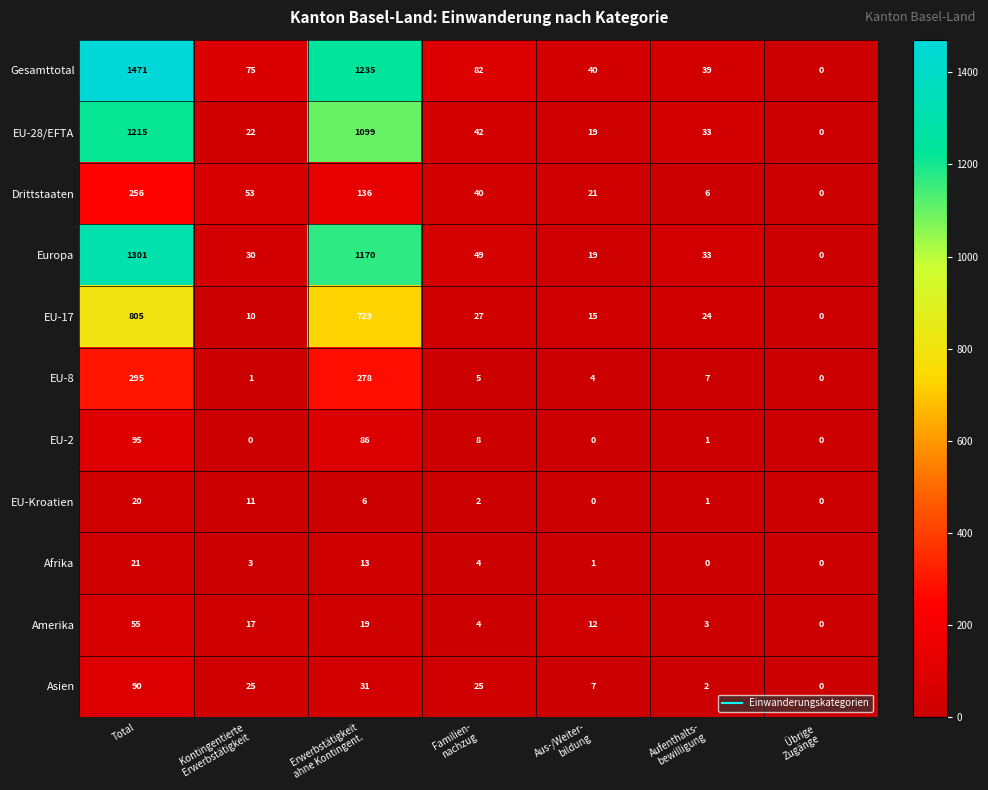

At Kontingentierte
Erwerbstätigkeit, list the series in order from smallest to largest.

EU-2, EU-8, Afrika, EU-17, EU-Kroatien, Amerika, EU-28/EFTA, Asien, Europa, Drittstaaten, Gesamttotal